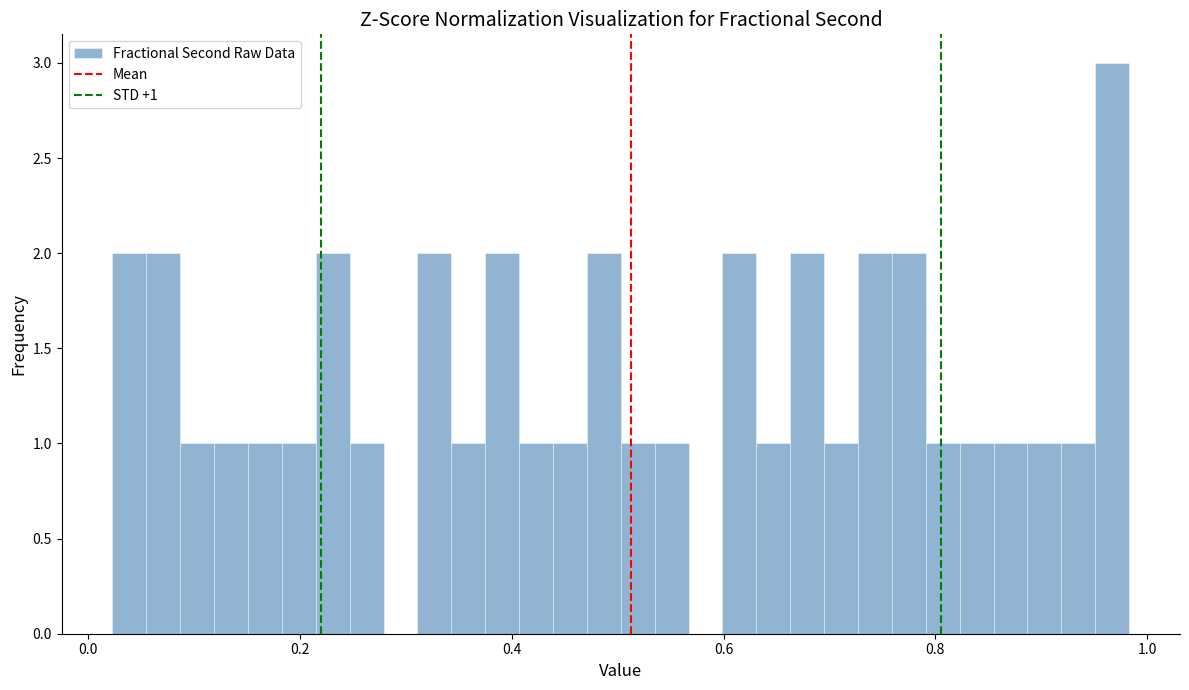

Read against the x-axis, roughly where is the centre of the tallest bar?

0.96